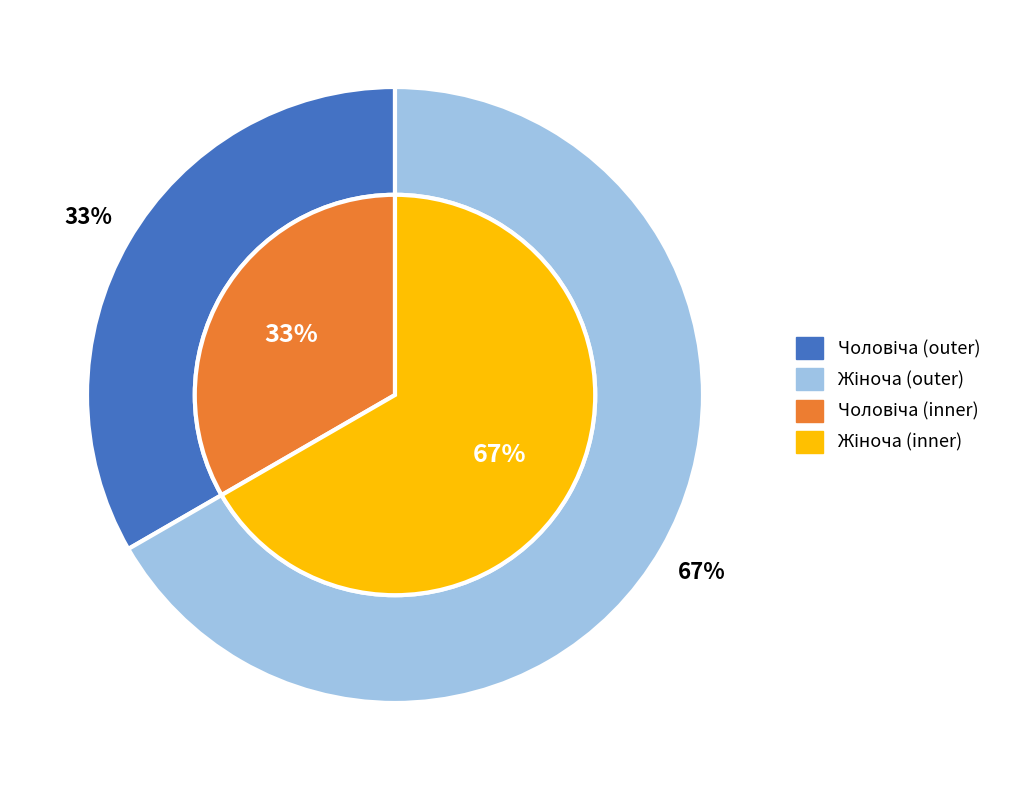

What percentage is the Жіноча slice, to the nearest percent?

67%